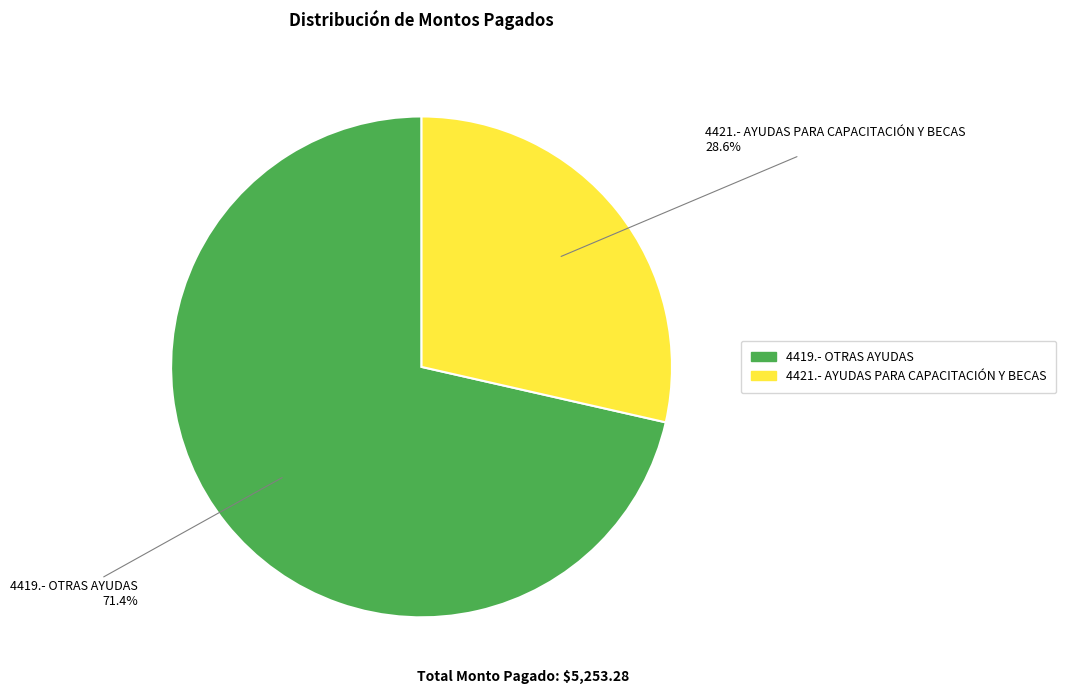

How many segments does this pie chart have?

2